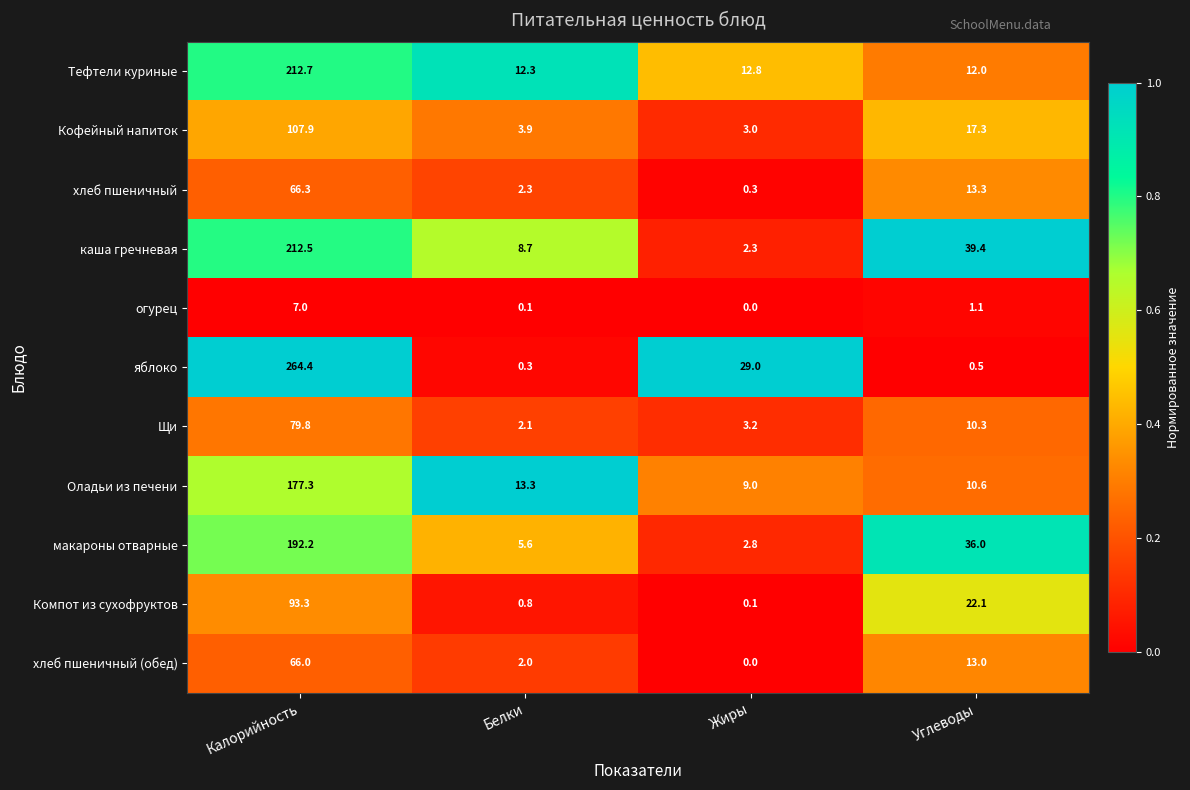

What is the difference between the maximum and second lowest values in the хлеб пшеничный (обед) series?

64.0